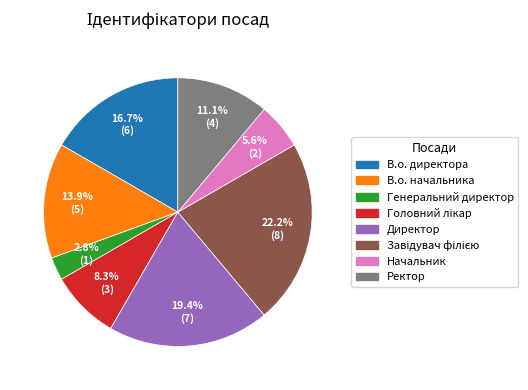

Does В.о. директора represent more than half of the total?

No